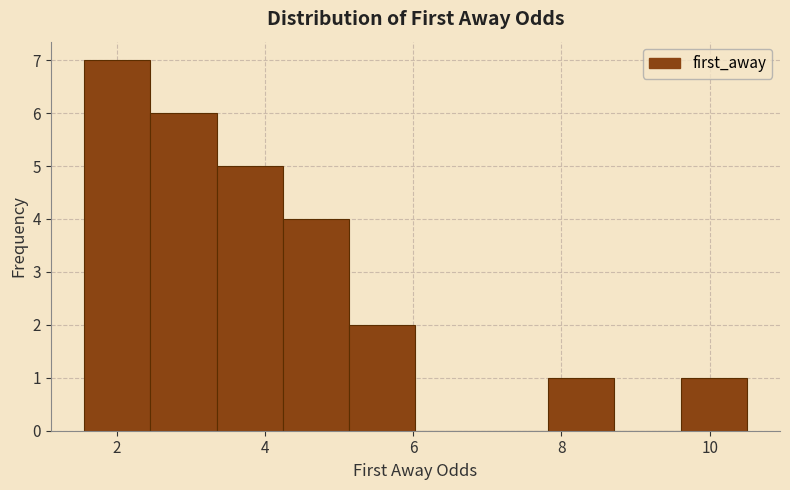

Reading left to right, list every bar in this chart as the range it spans on the x-axis followed by its height. Neither the bar edges nor the heights are printed on the chart, so give them approximately, as read against the axes.

1.6 to 2.4: 7
2.4 to 3.4: 6
3.4 to 4.2: 5
4.2 to 5.2: 4
5.2 to 6.0: 2
6.0 to 7.0: 0
7.0 to 7.8: 0
7.8 to 8.8: 1
8.8 to 9.6: 0
9.6 to 10.6: 1